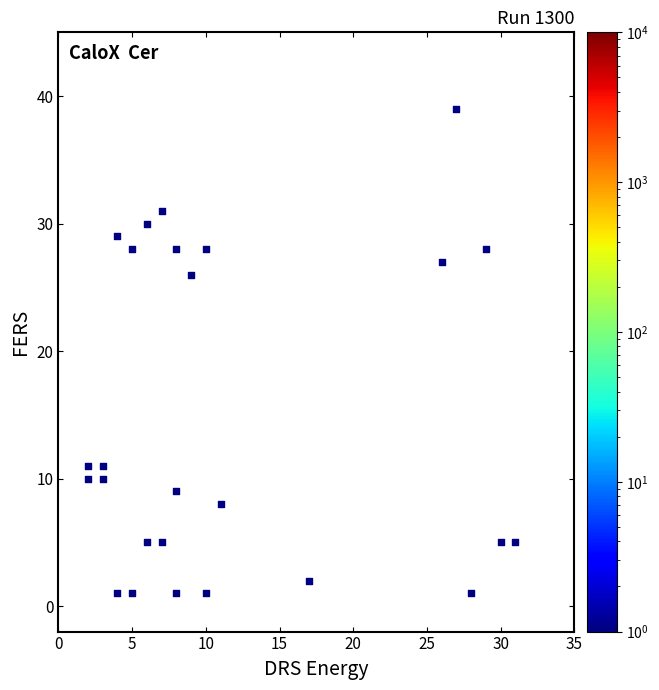

What is the range of X values (max minus min)?

29